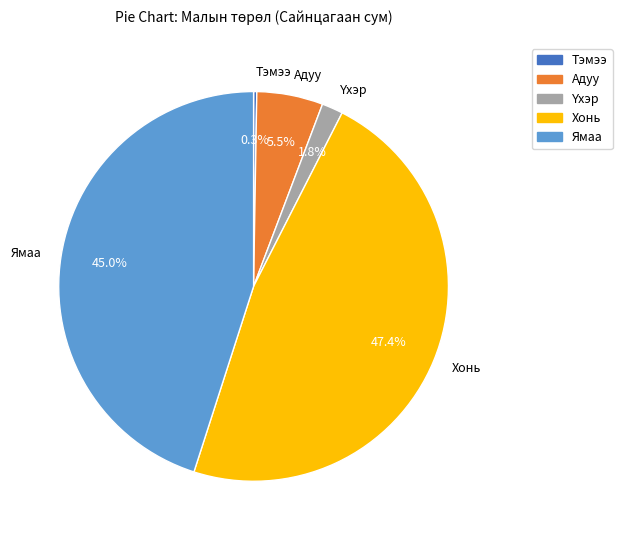

What is the largest slice in the pie chart?

Хонь